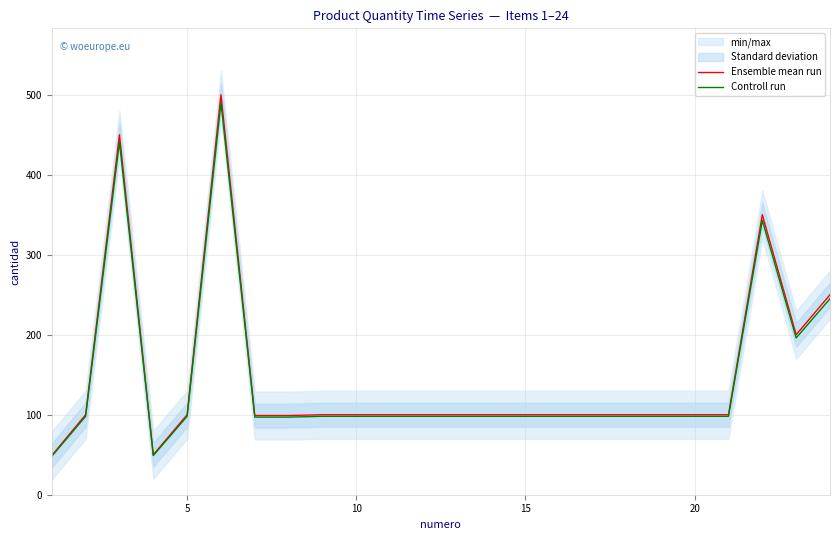

In Ensemble mean run, how many points are lower than both neighbors (excluding endpoints)?

2